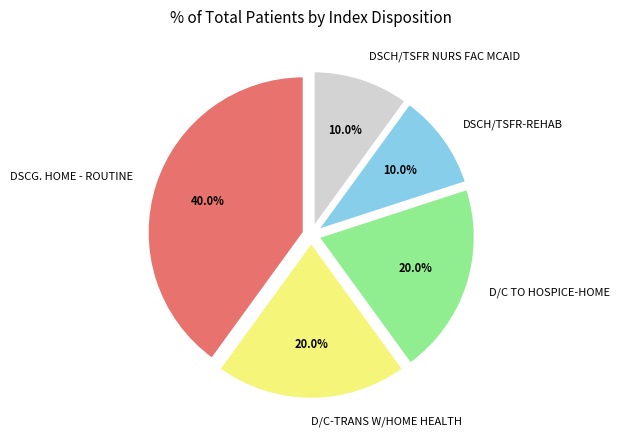

Is it true that D/C TO HOSPICE-HOME is 26% of the pie?

False